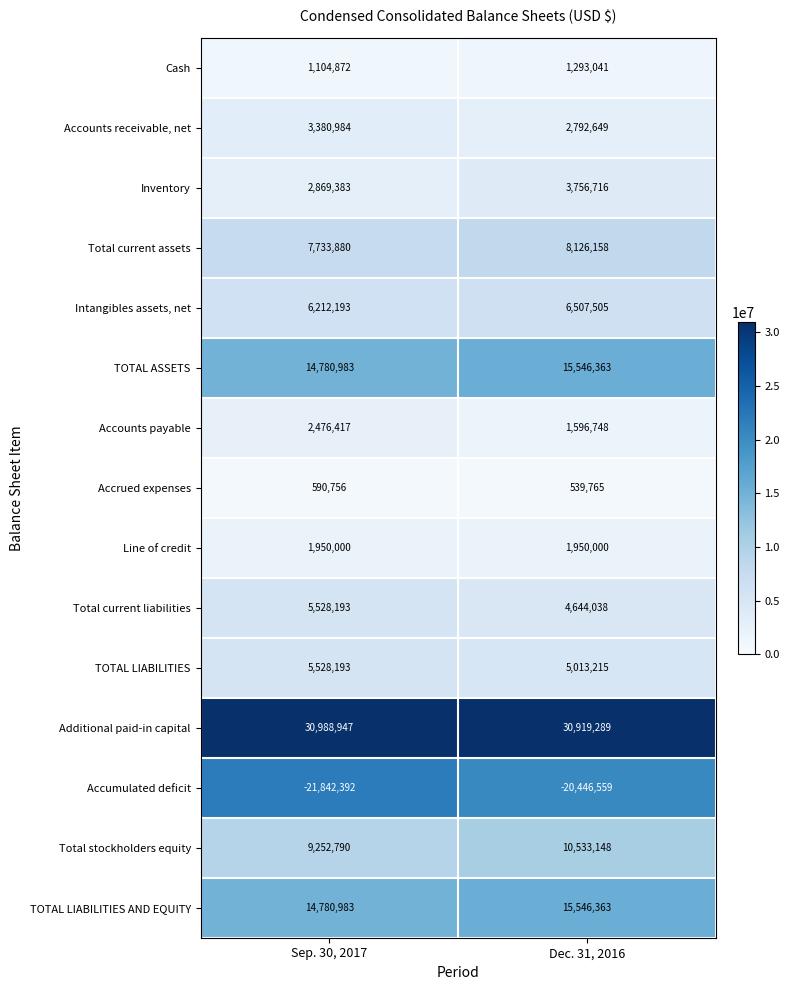

What is the minimum value shown in the chart?

-21842392